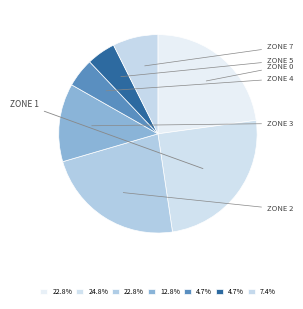

How many segments does this pie chart have?

7